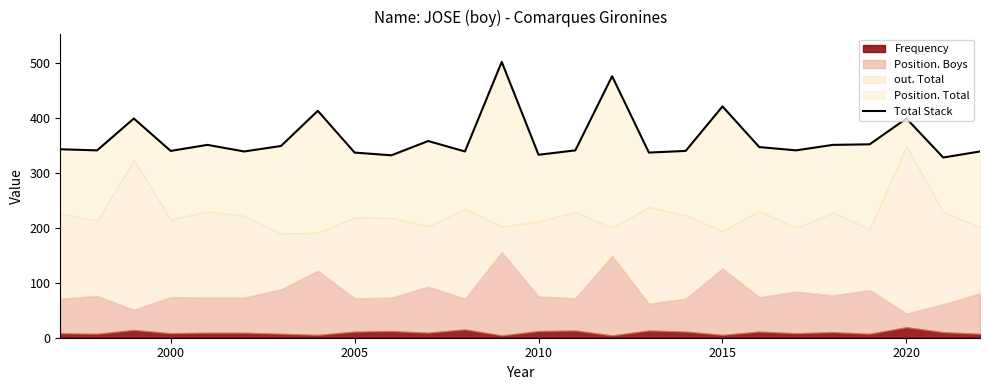

What is the value of the 18th point from the left?

340